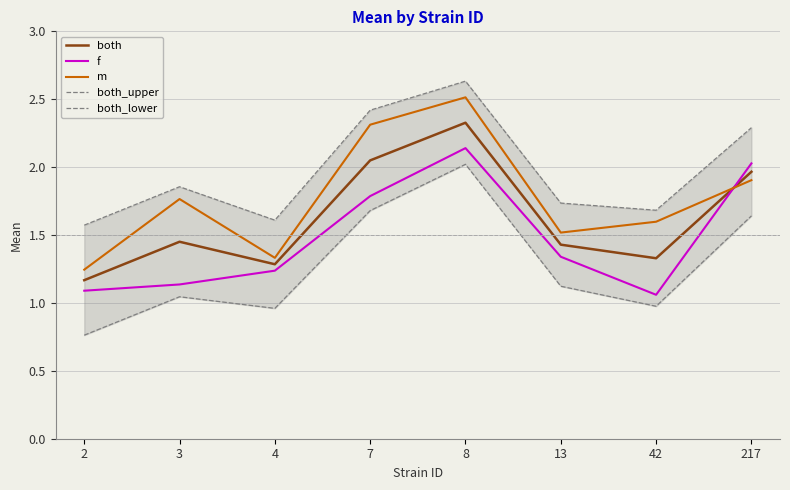

How many data points in both_lower are above 1?

5